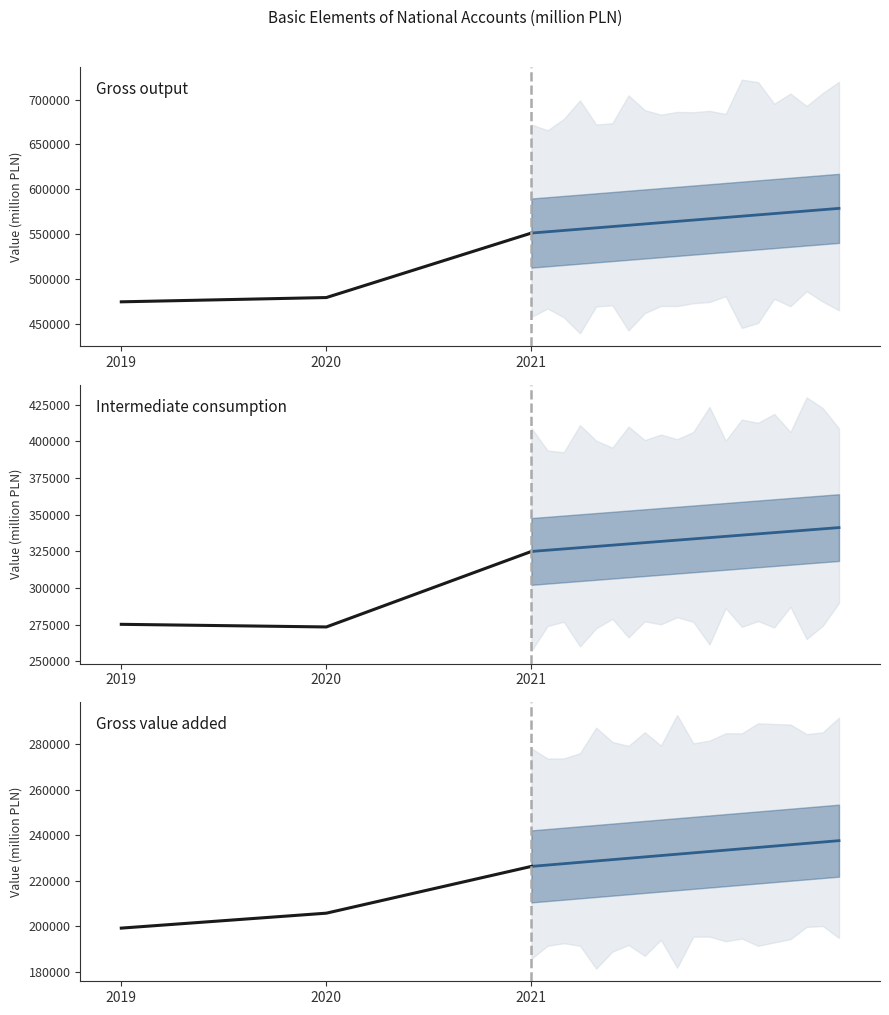

What are all the series names shown in the legend?

Gross output, Intermediate consumption, Gross value added